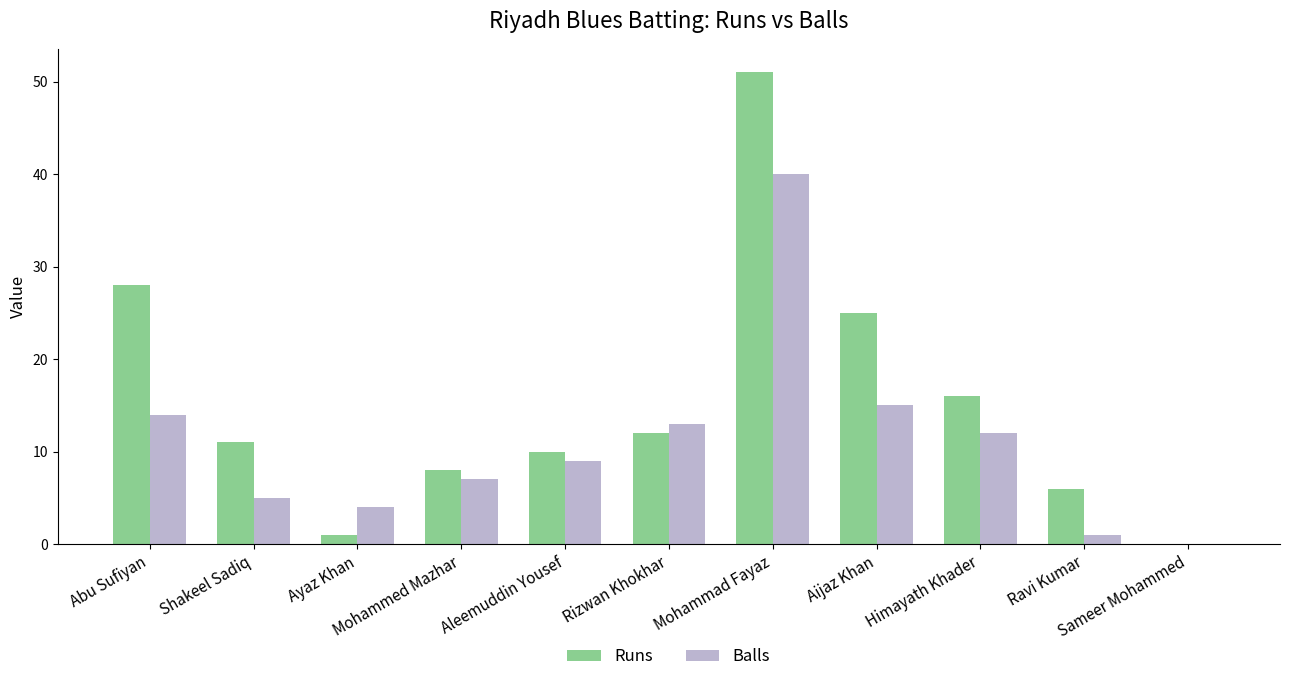

What are all the series names shown in the legend?

Runs, Balls